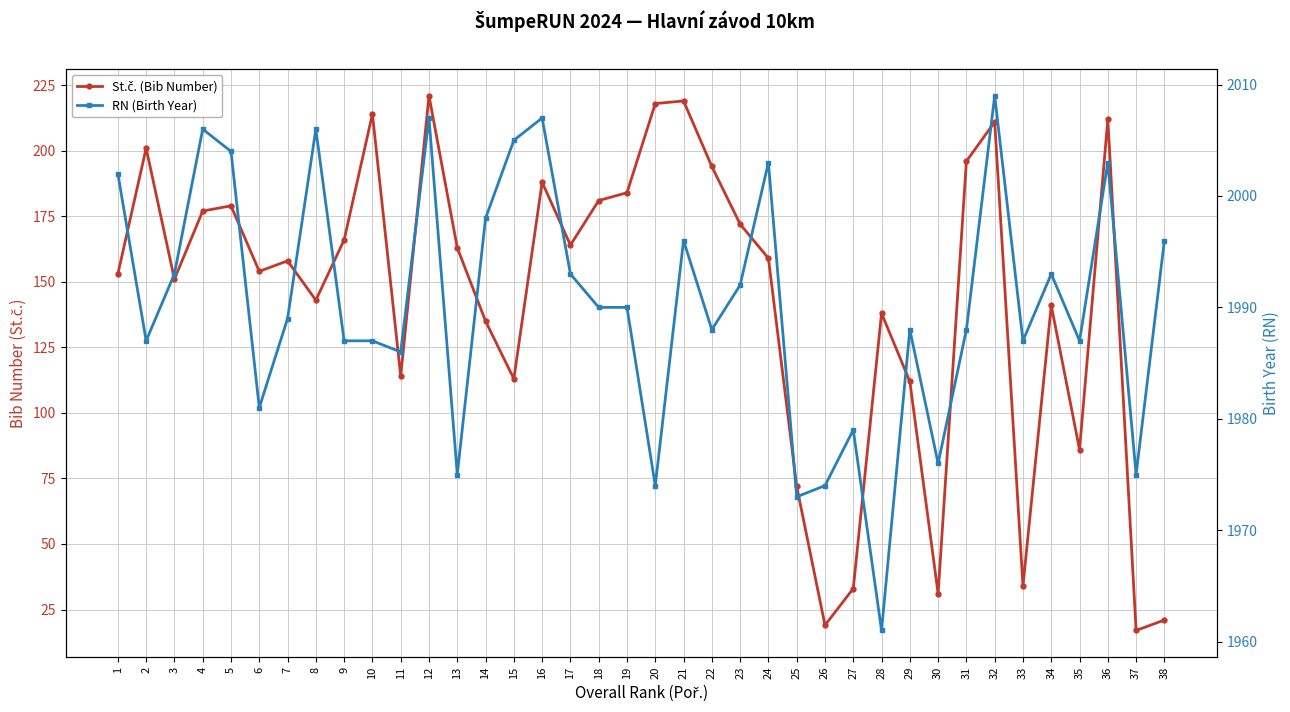

Which series has the largest range (max minus min)?

St.č. (Bib Number)